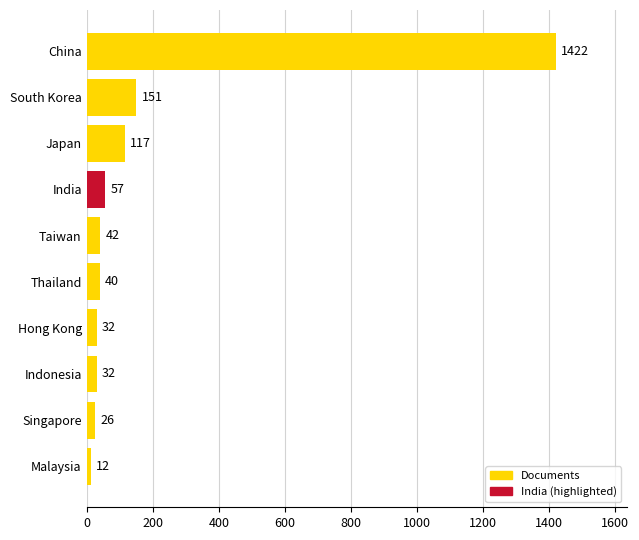

What is the difference between the second highest and second lowest values?

125